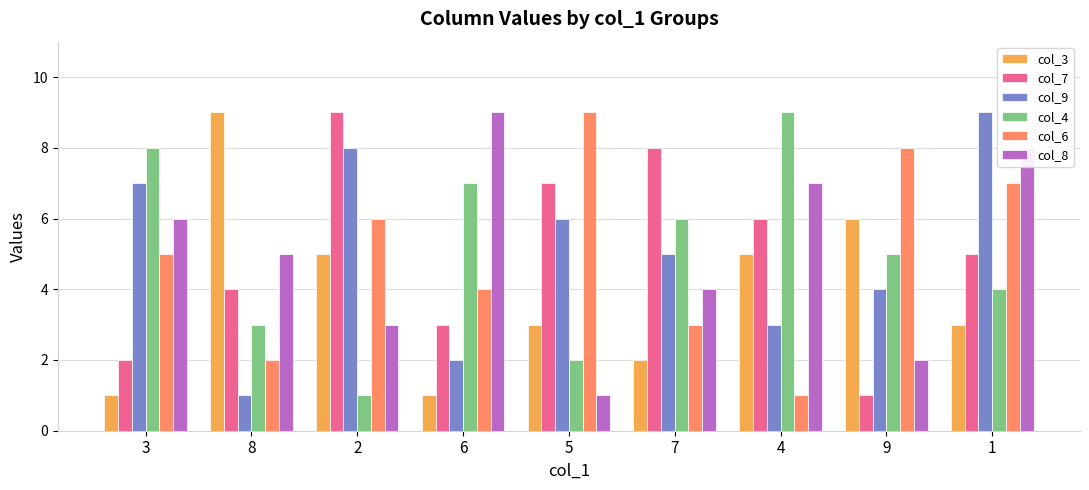

List the labels in order of col_7 value, smallest first.

9, 3, 6, 8, 1, 4, 5, 7, 2